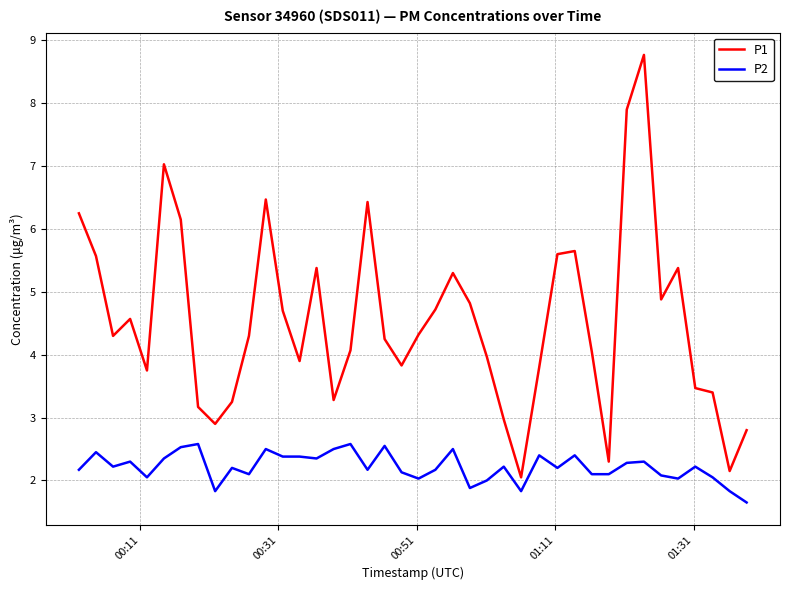

True or false: P1 and P2 cross at least once.

False